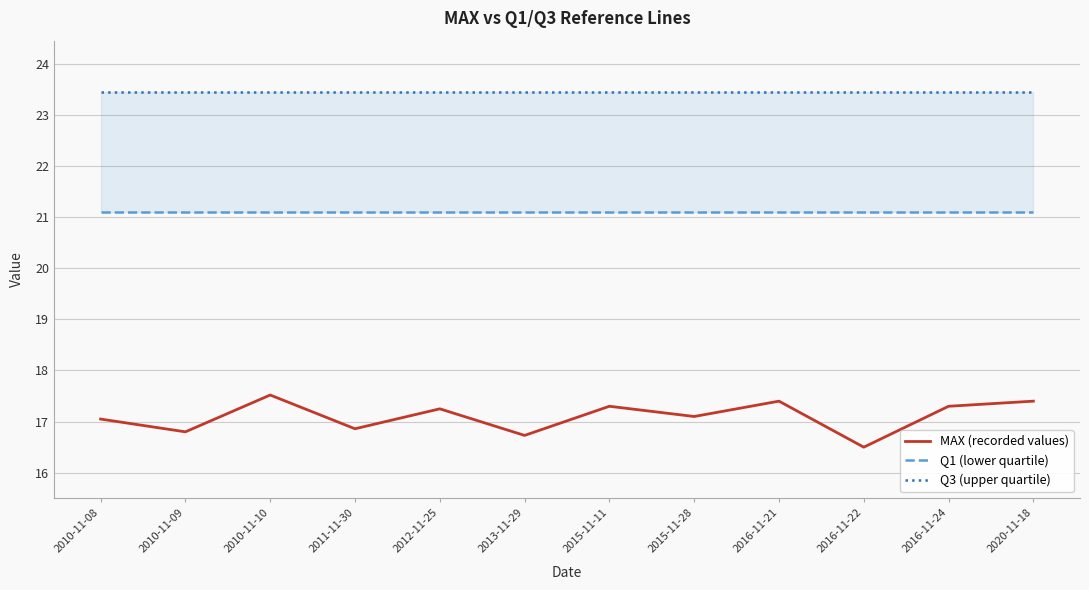

Which series changed the most between 2011-11-30 and 2016-11-21?

MAX (recorded values)